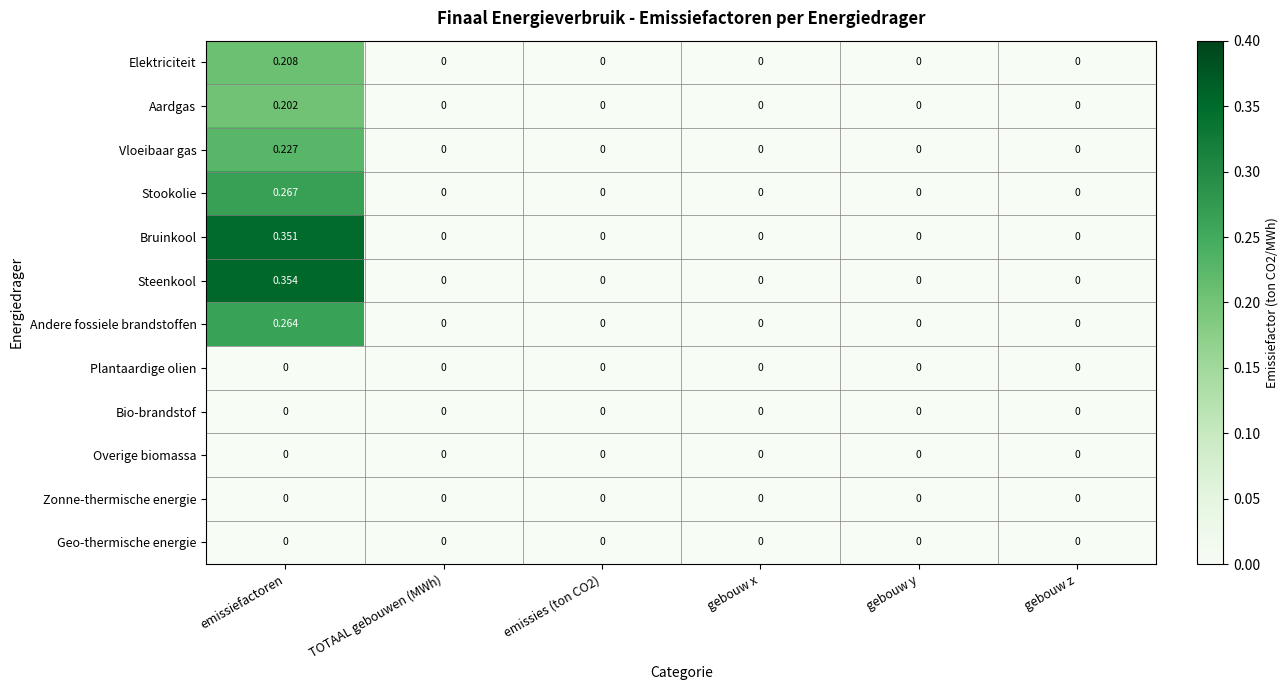

At which category does the chart reach its peak across all series?

emissiefactoren